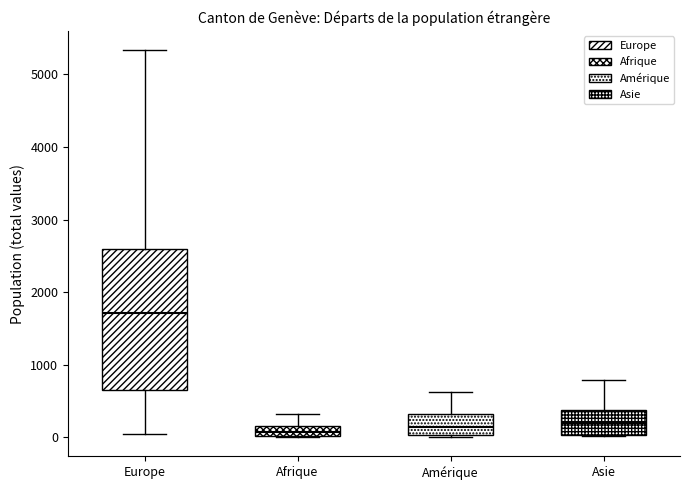

Where does the median line of the box for Asie sit on the y-axis? The values are not printed on the chart, so give them approximately, as read against the axis.

200